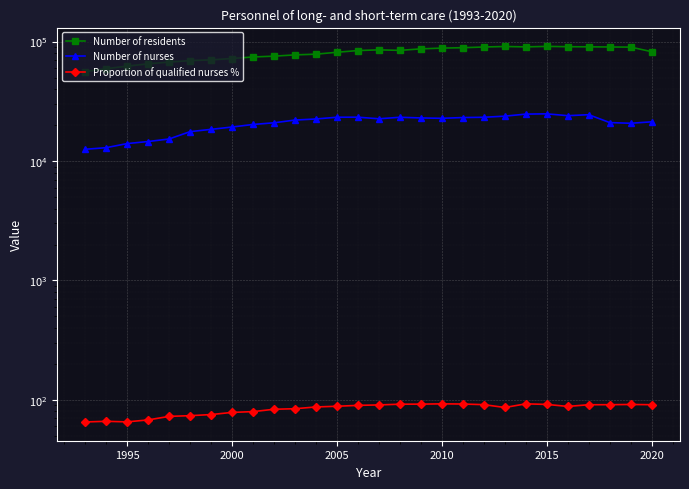

The value of Number of residents at 21 is 33794.3. True or false?

False